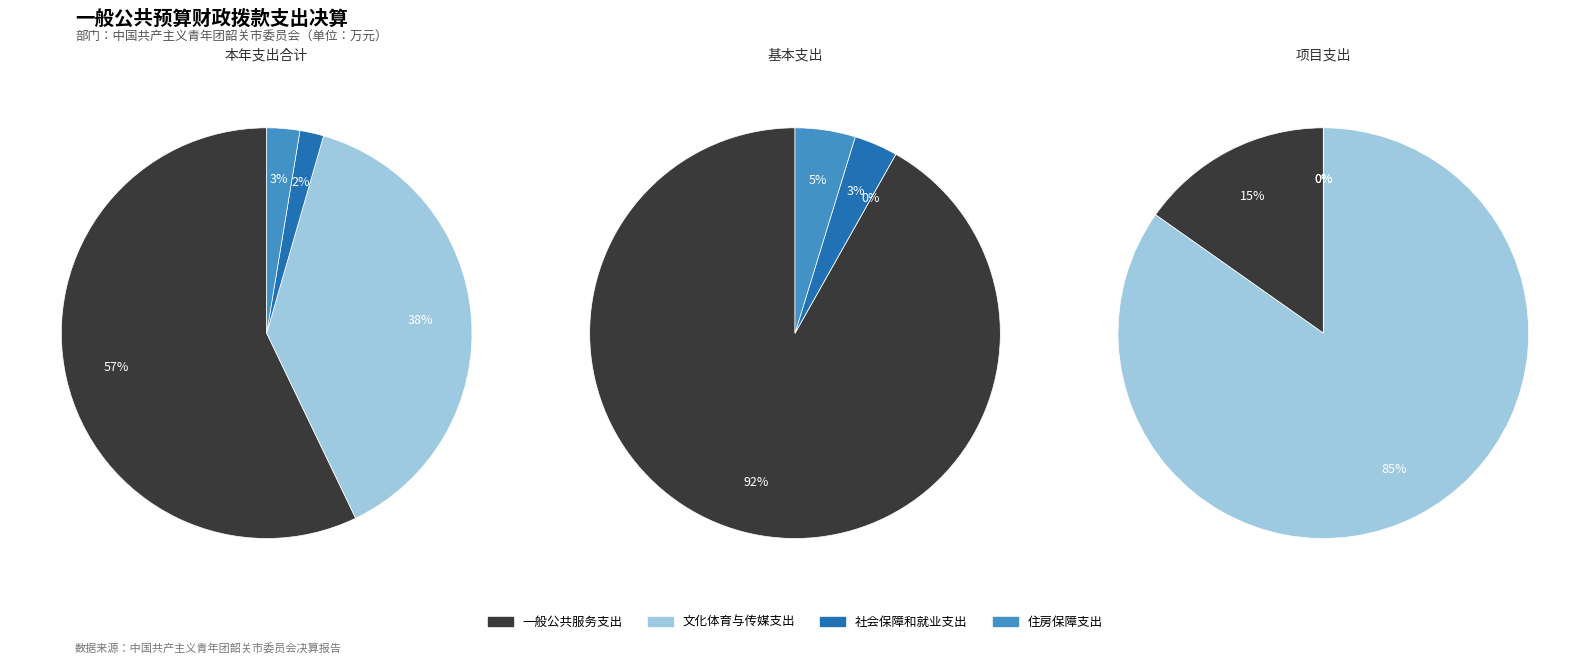

The 文化体育与传媒支出 slice represents 47% of the pie. True or false?

False